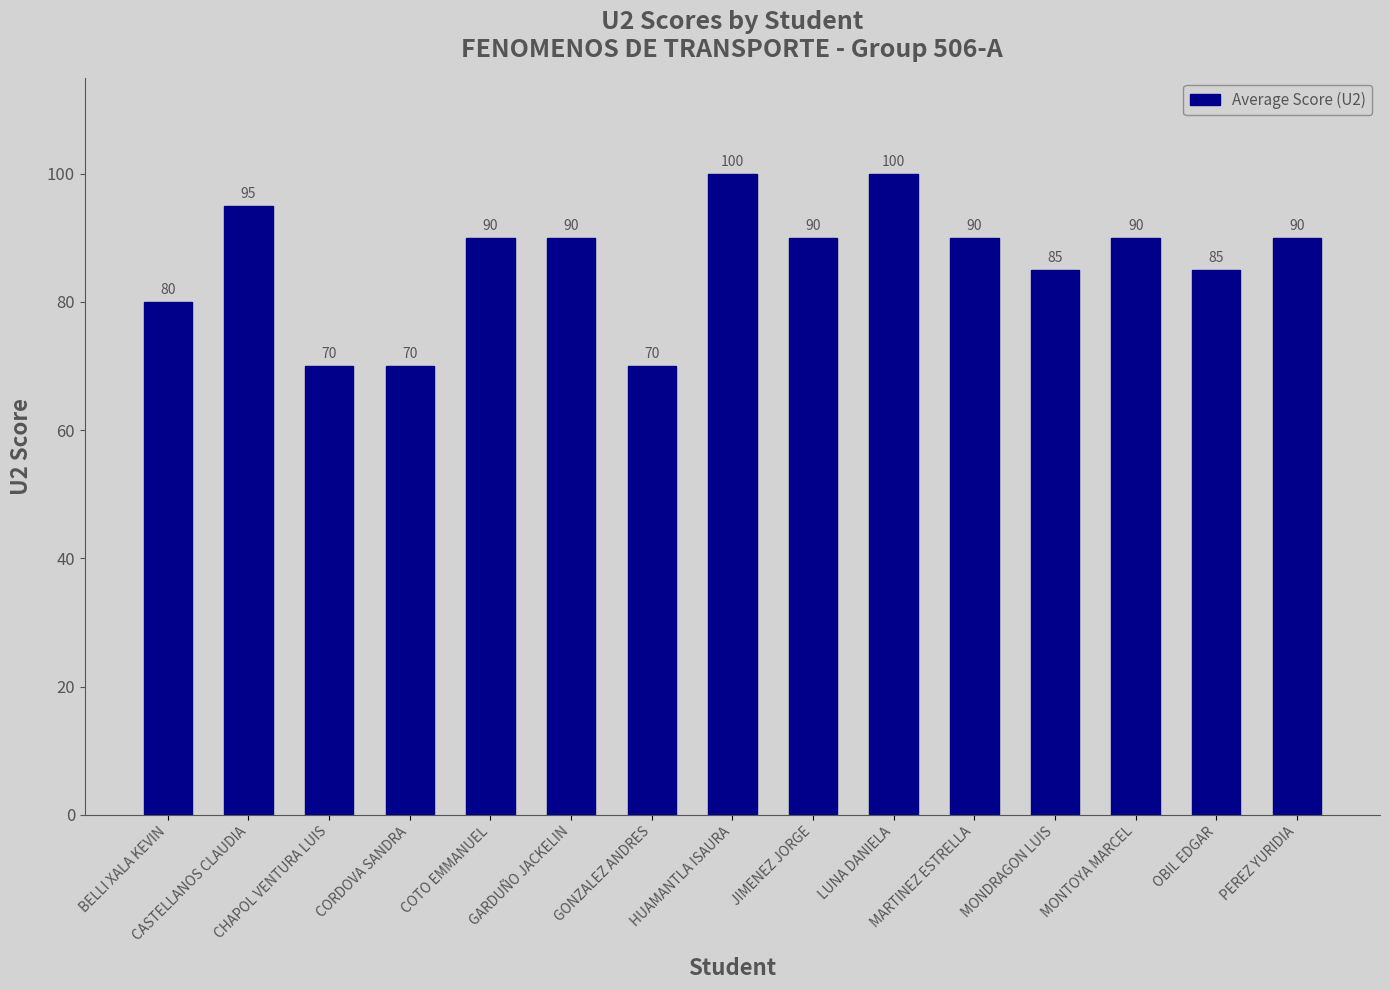

What is the smallest value displayed?

70